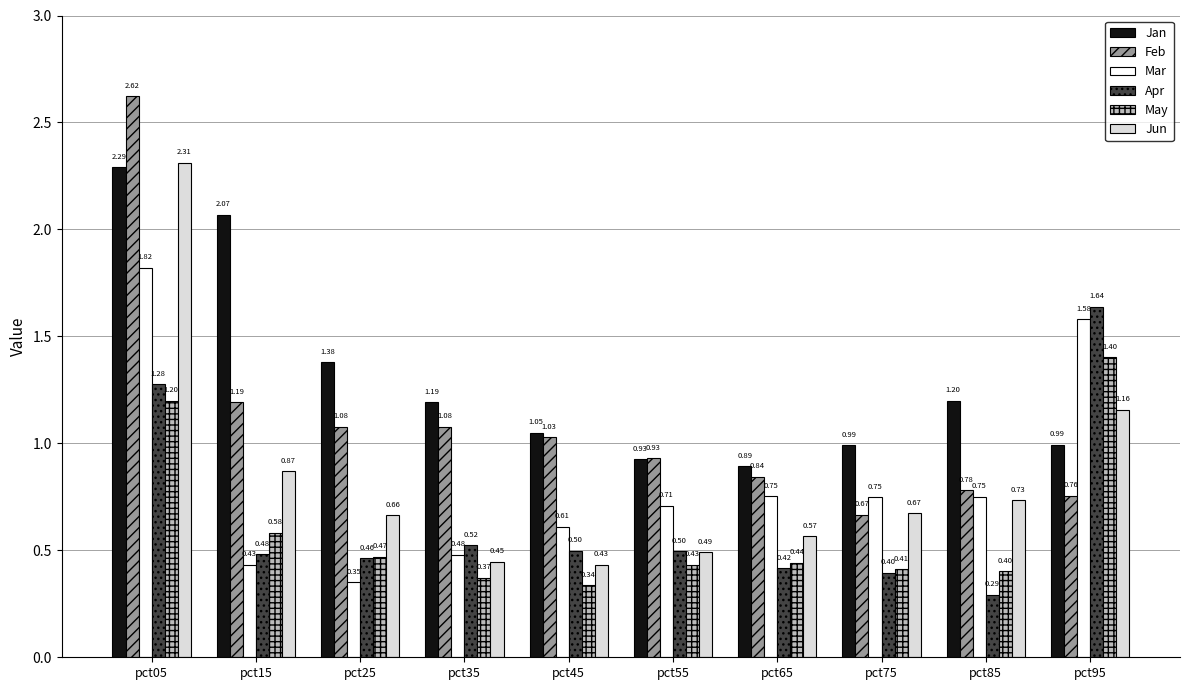

Does the chart contain any negative values?

No